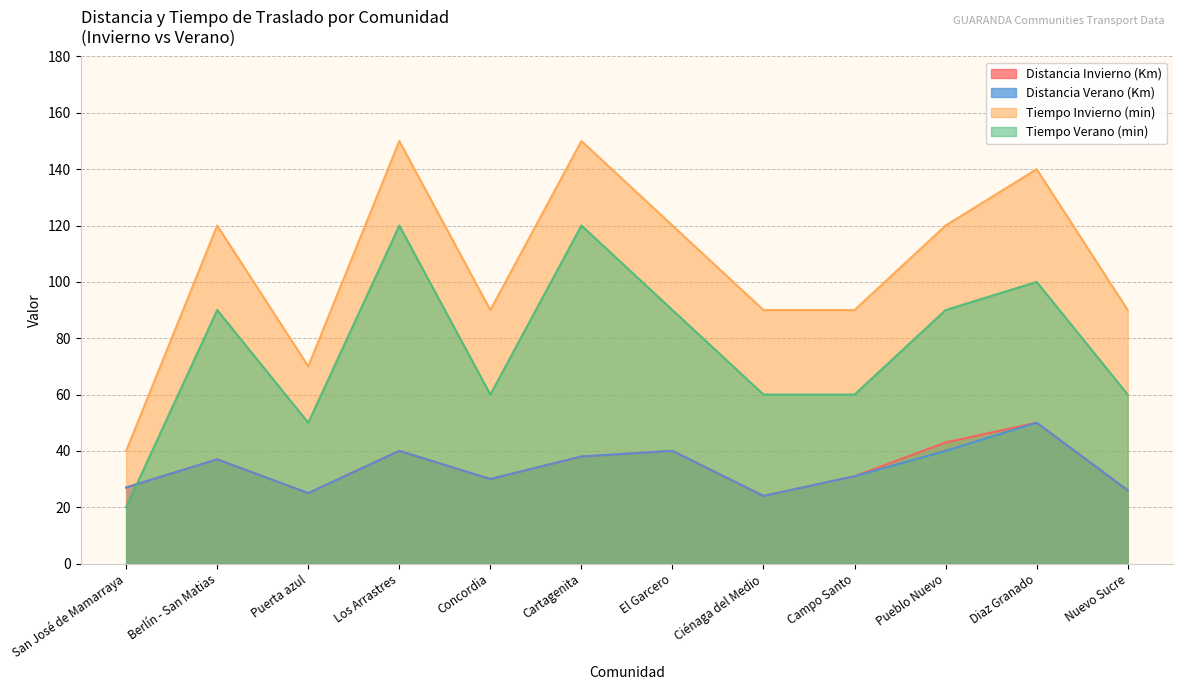

Which series has the widest spread of values?

Tiempo Invierno (min)